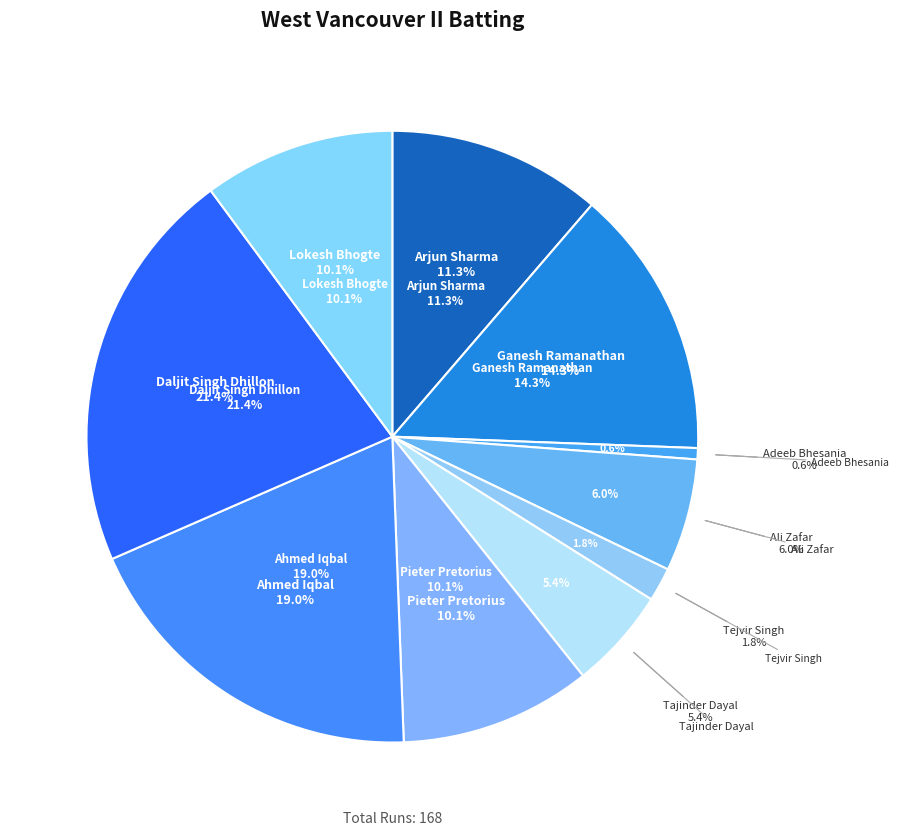

Which has a higher value, Ali Zafar or Ganesh Ramanathan?

Ganesh Ramanathan